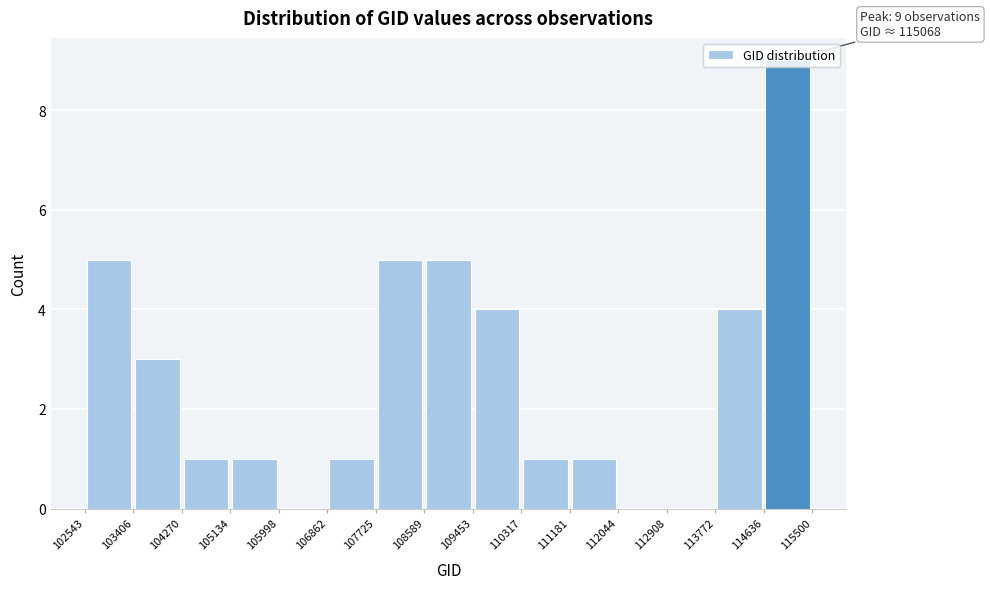

Which range on the x-axis has the tallest bar?

114636 to 115500